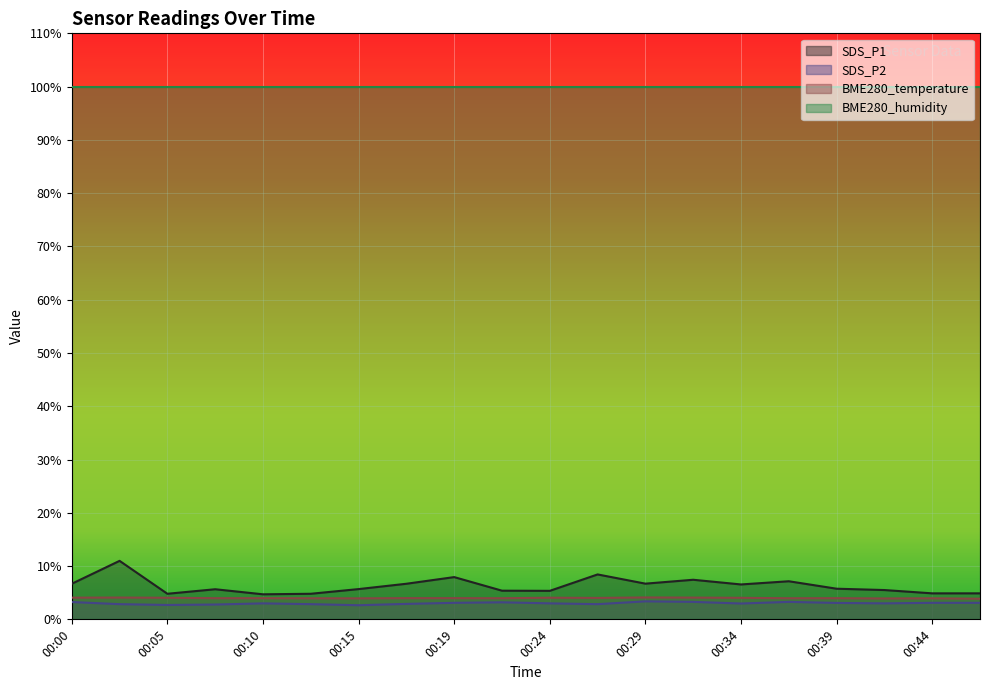

What is the total value across all series at 00:44?

111.9